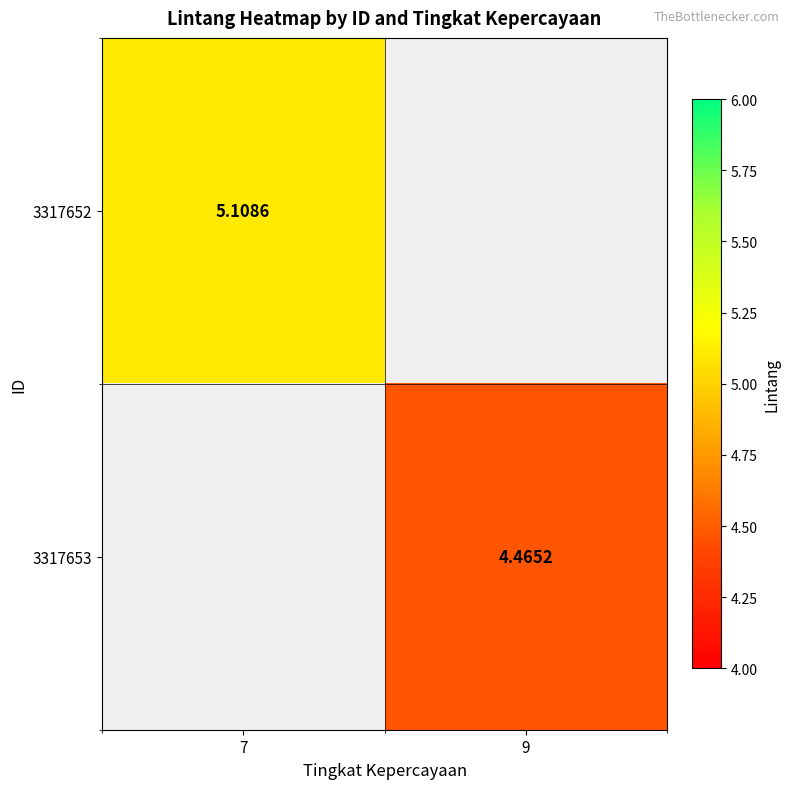

Which series has the widest spread of values?

3317652